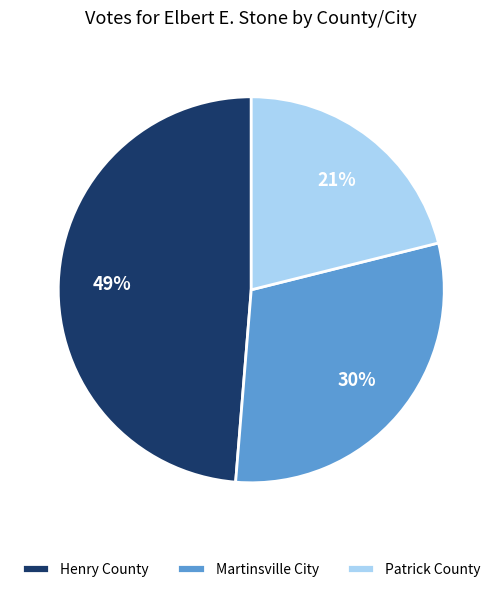

The Patrick County slice represents 21% of the pie. True or false?

True